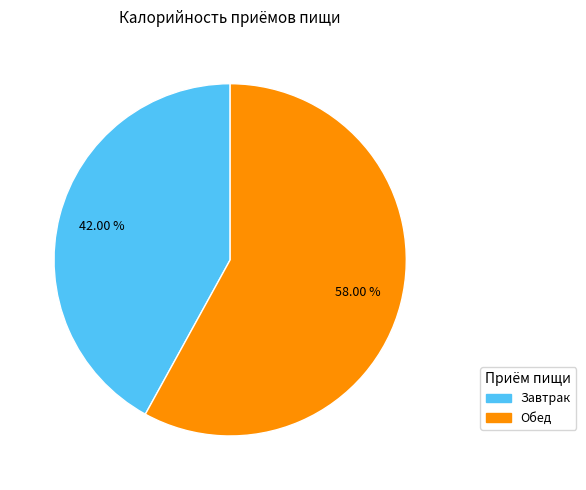

Approximately how many times larger is the value at Обед compared to Завтрак?

1.4